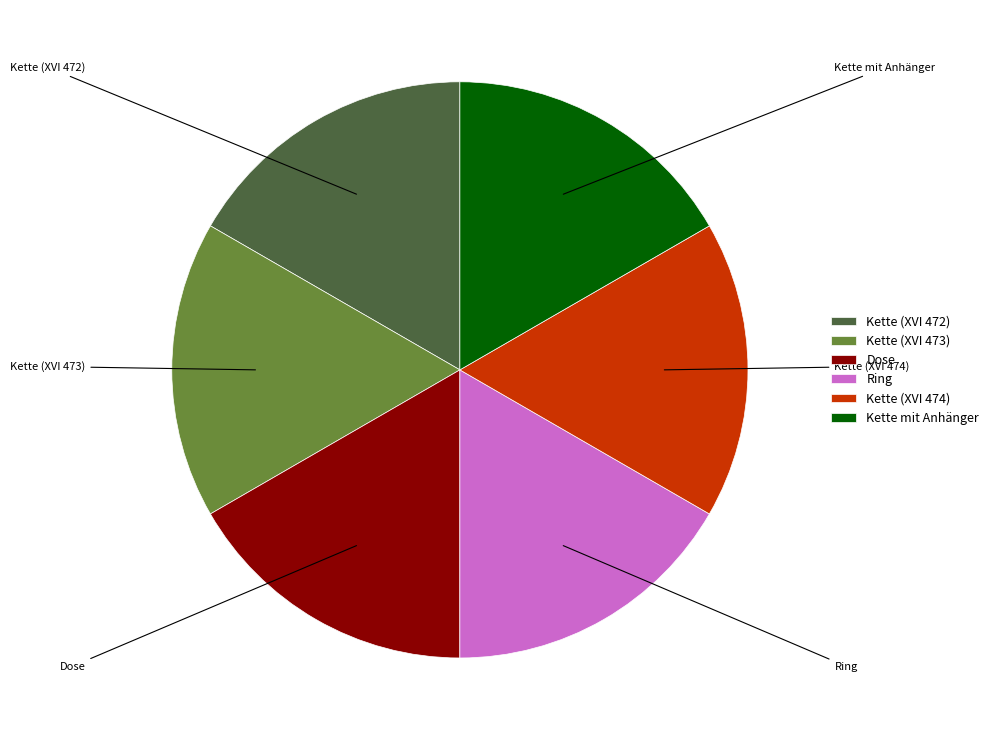

Is the sum of Dose and Ring greater than half?

No